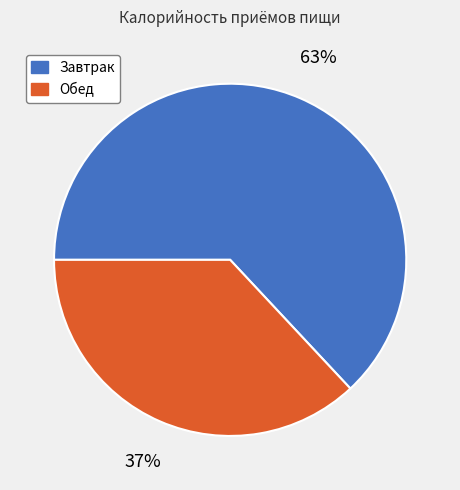

Which slice is the largest?

Завтрак